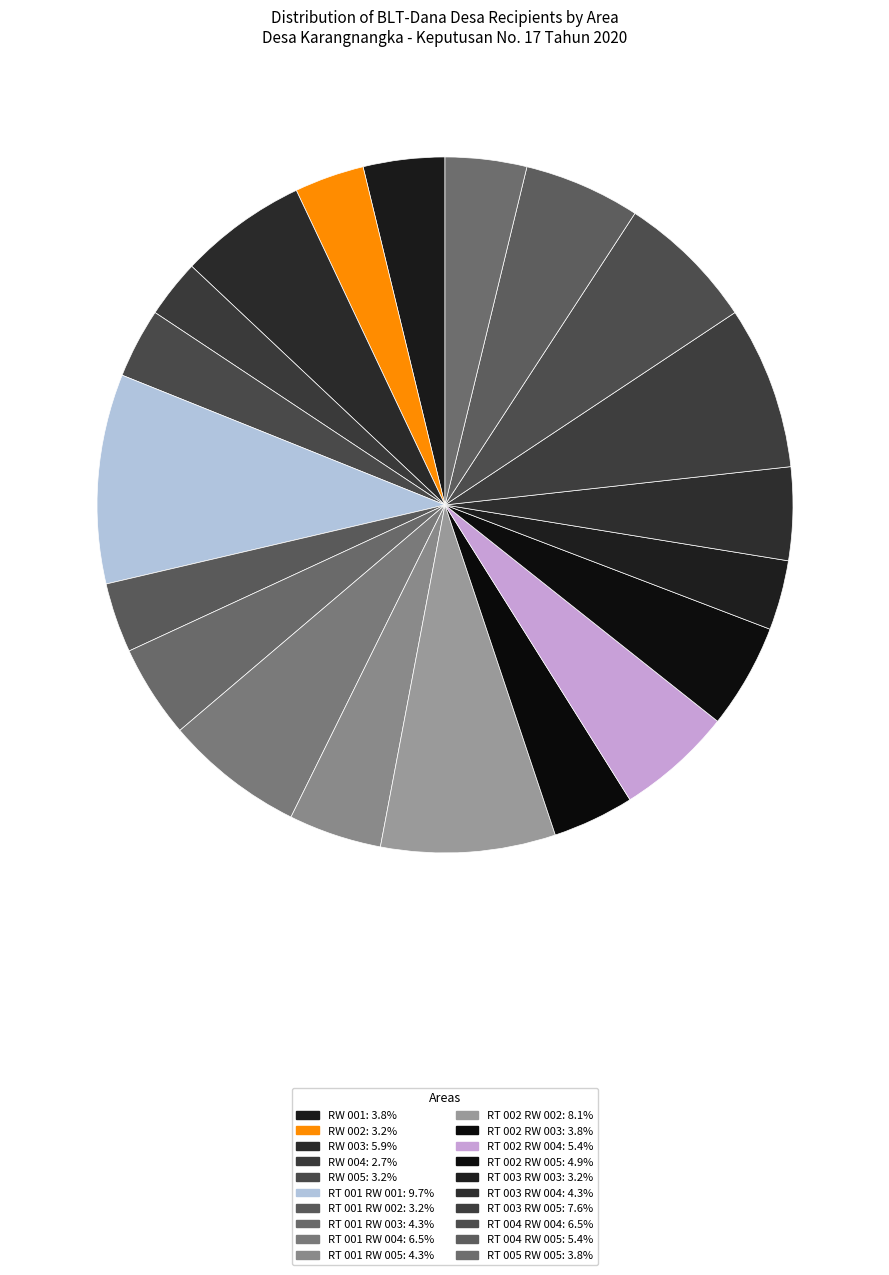

Count the number of slices in the pie.

20